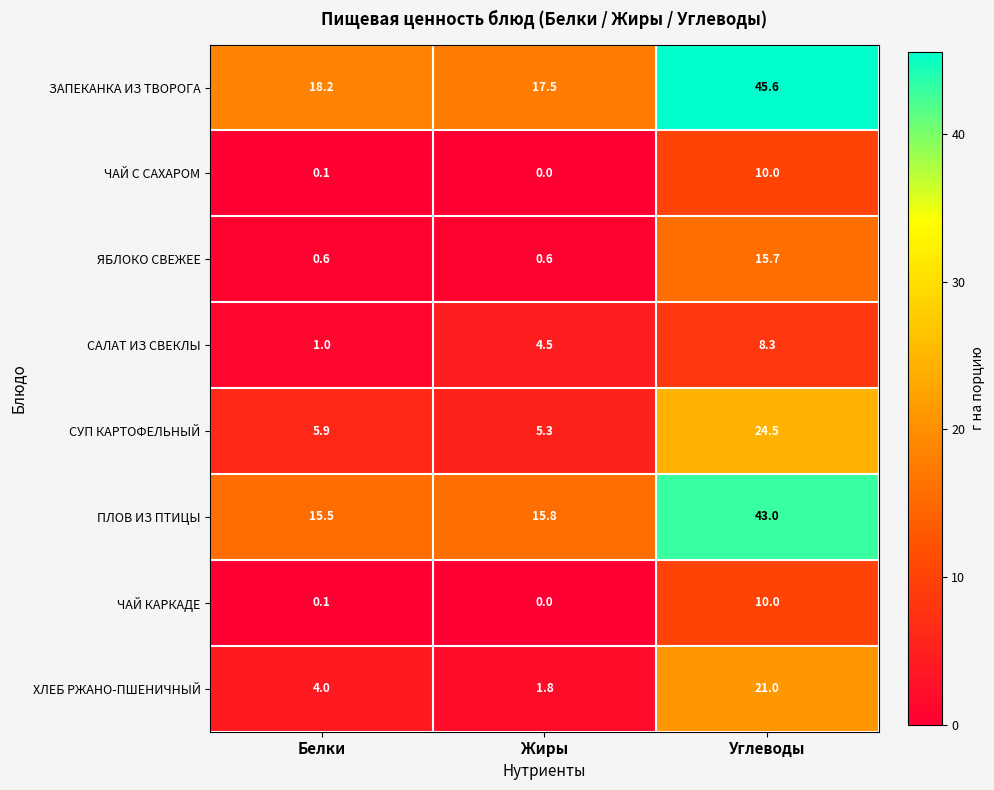

At how many categories does at least one series exceed 37?

1